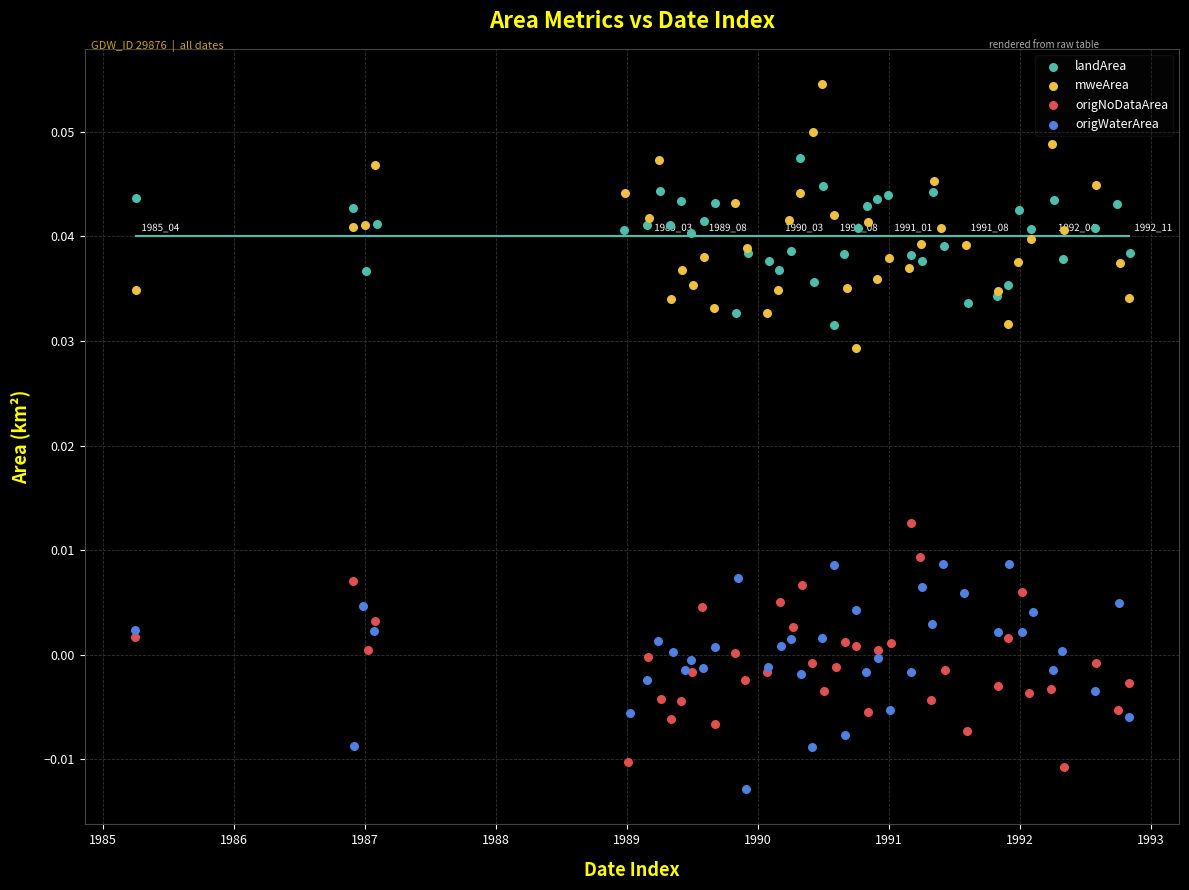

Which series reaches the maximum Y coordinate?

mweArea